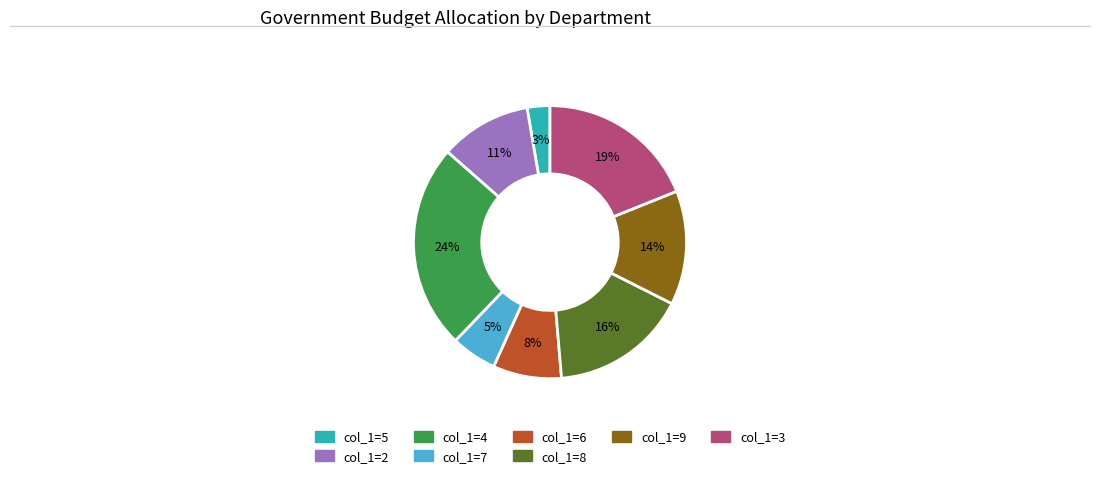

Is there any slice that represents more than half of the pie?

No